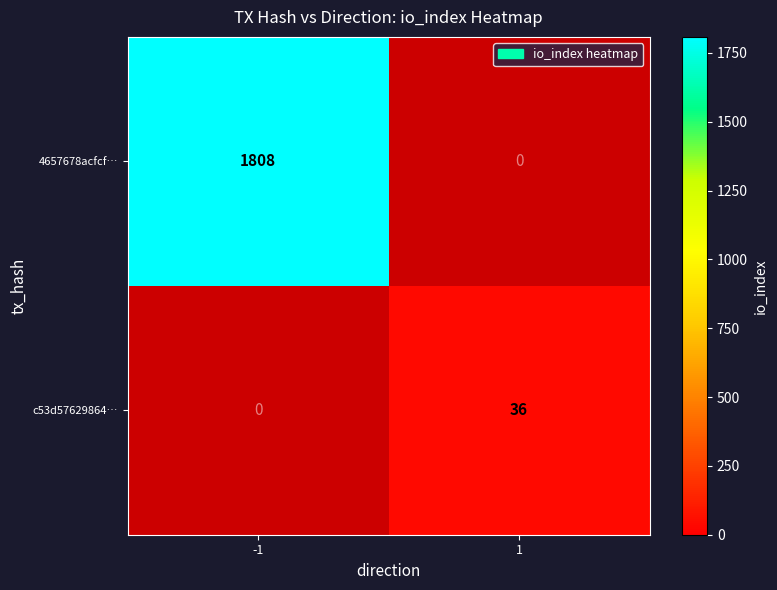

What is the average value of the 4657678acfcf… series?

904